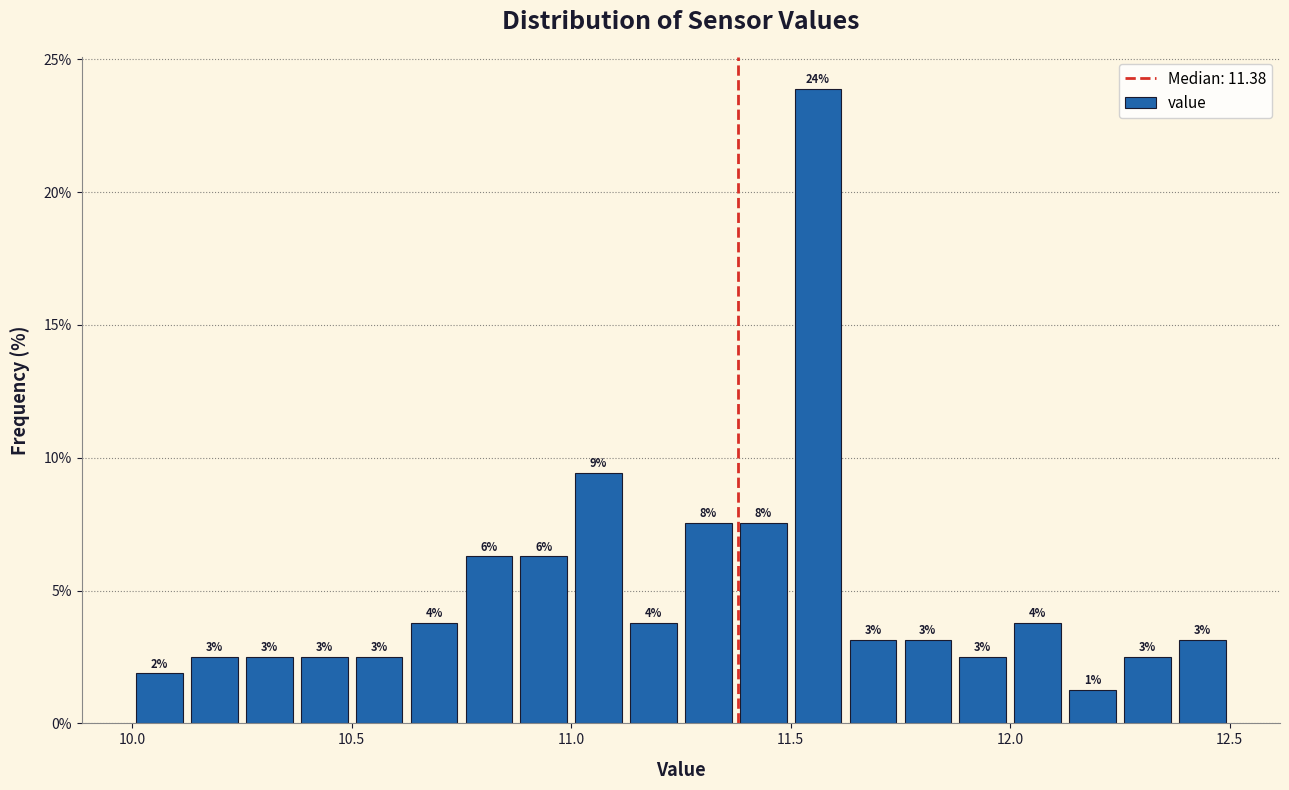

Around what value on the x-axis is the tallest bar? Give the approximate position of its centre, as read against the axis.

11.55